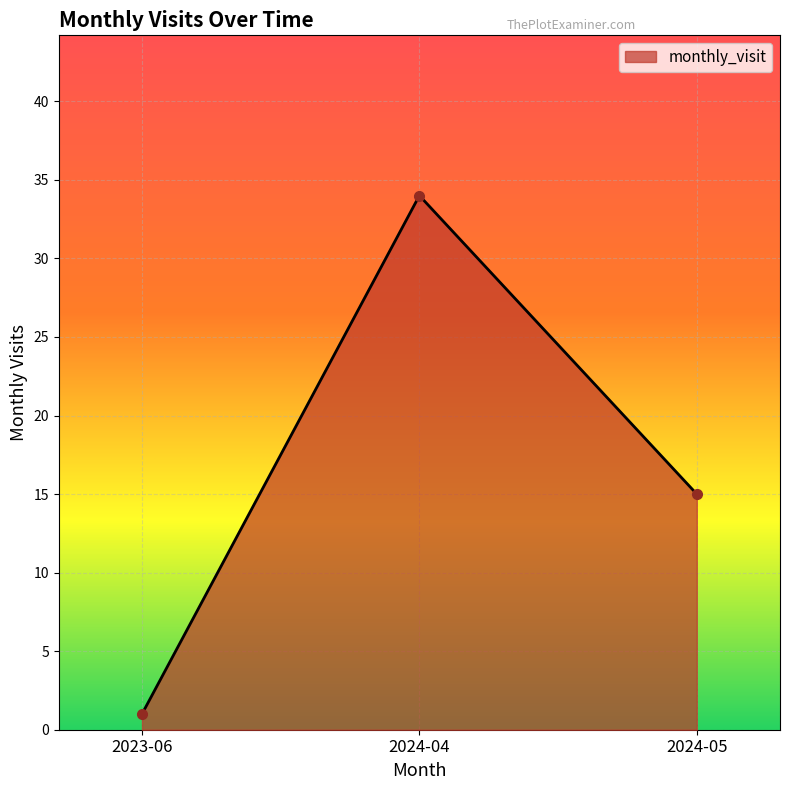

List the labels in order of value, largest first.

2024-04, 2024-05, 2023-06